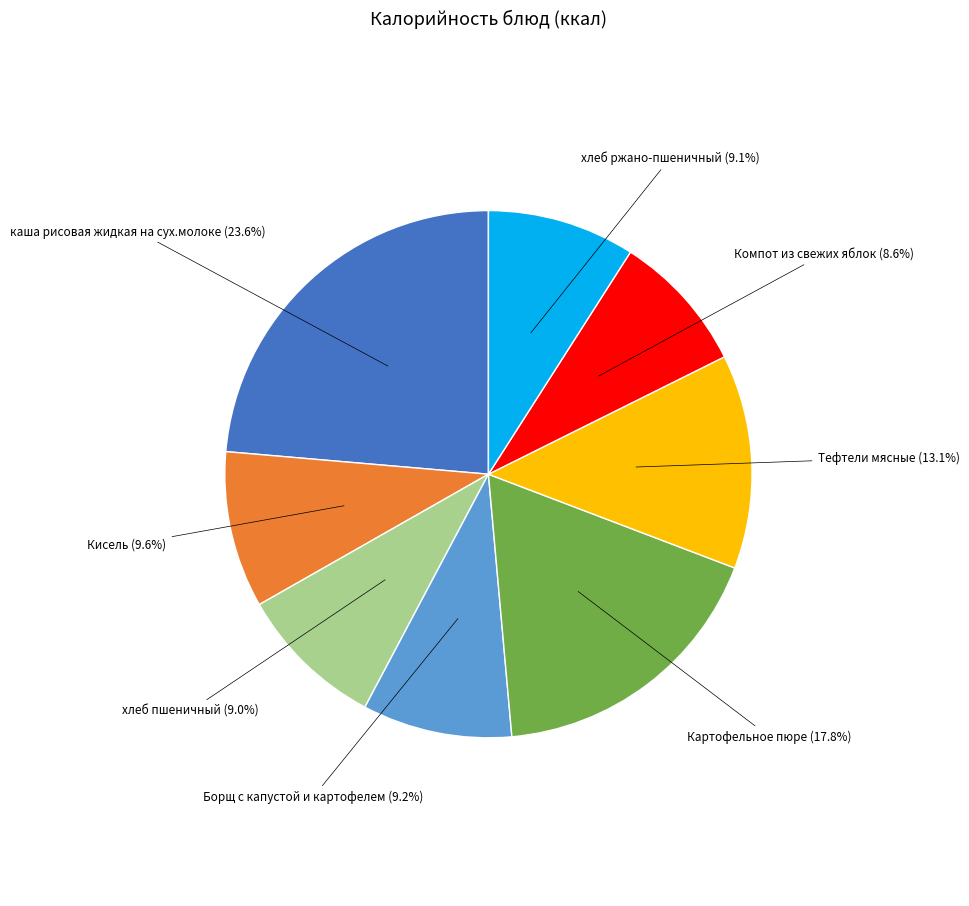

Is there any slice that represents more than half of the pie?

No